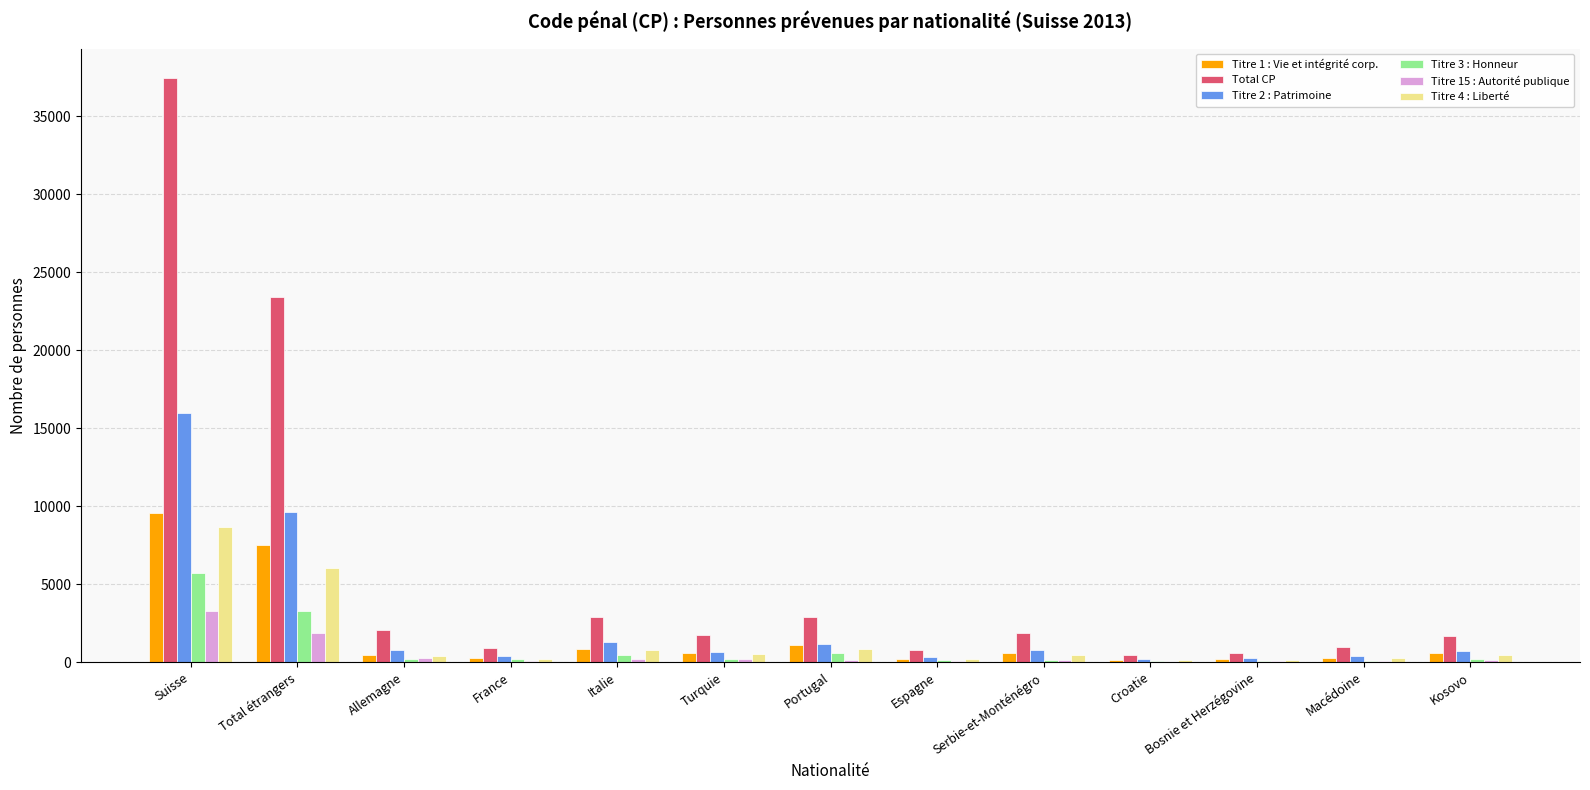

What is the approximate value of Titre 1 : Vie et intégrité corp. at Allemagne, to the nearest 100?

500